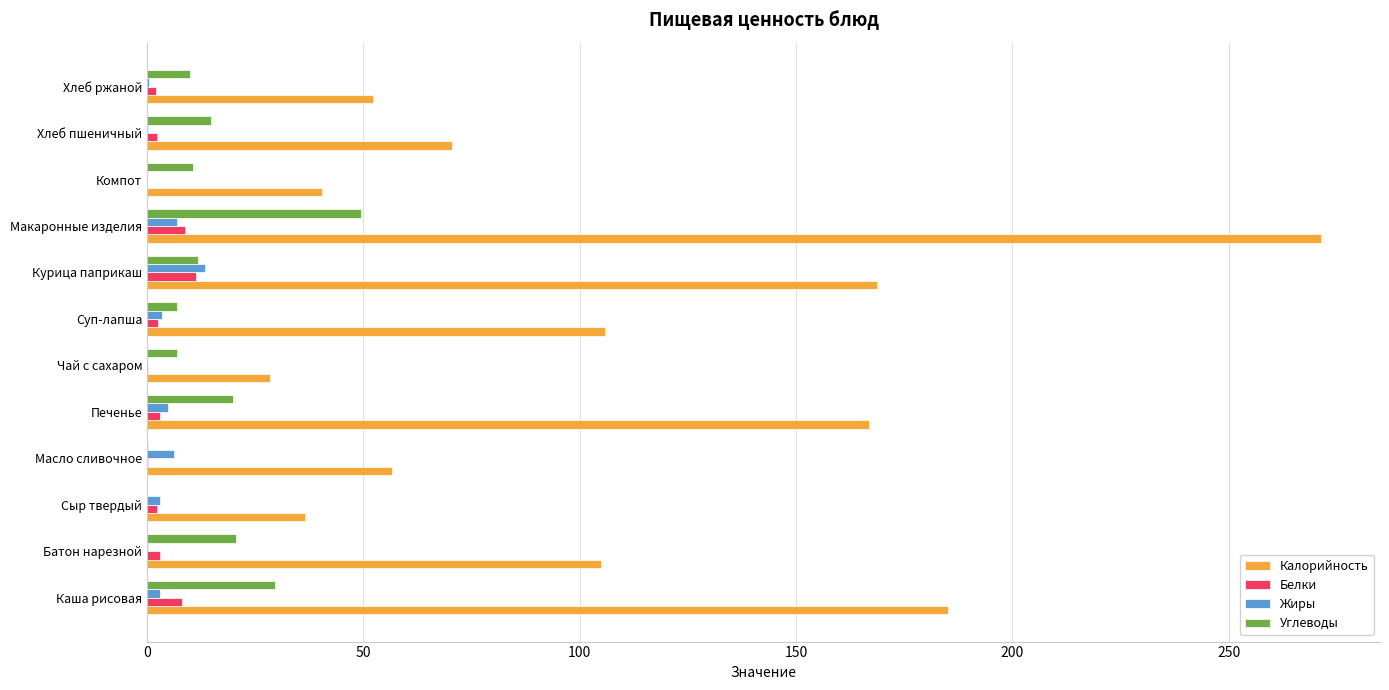

The Калорийность series shows 271.4 at Макаронные изделия. True or false?

True